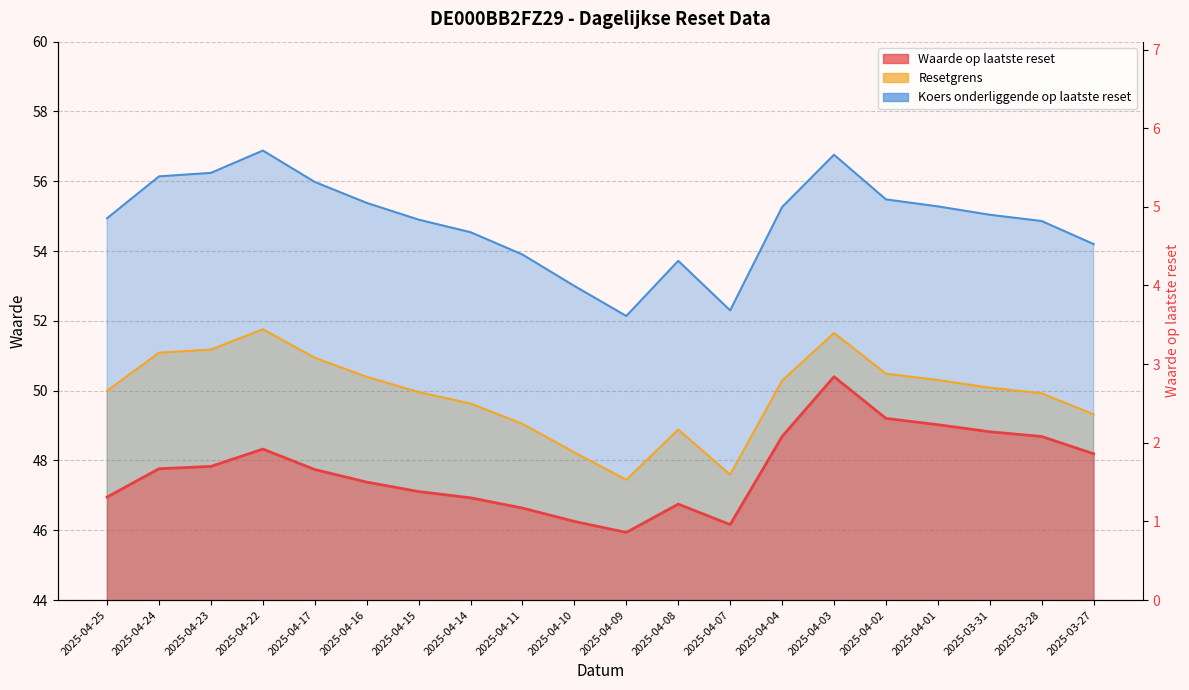

Which category has the highest value in the Koers onderliggende op laatste reset series?

2025-04-22